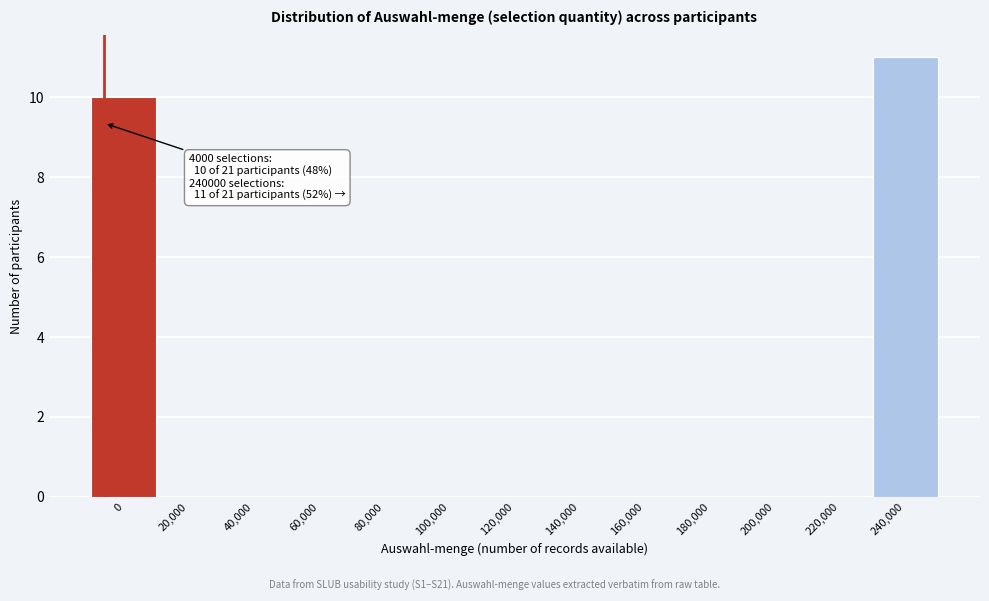

Reading left to right, what are all the values shown in this chart?

0=10	20,000=0	40,000=0	60,000=0	80,000=0	100,000=0	120,000=0	140,000=0	160,000=0	180,000=0	200,000=0	220,000=0	240,000=11